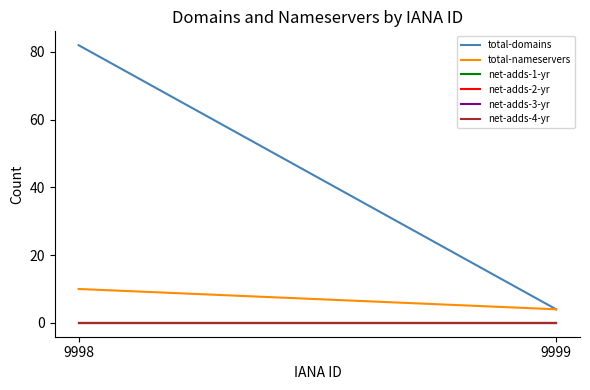

What is the sum of all total-domains values?

86